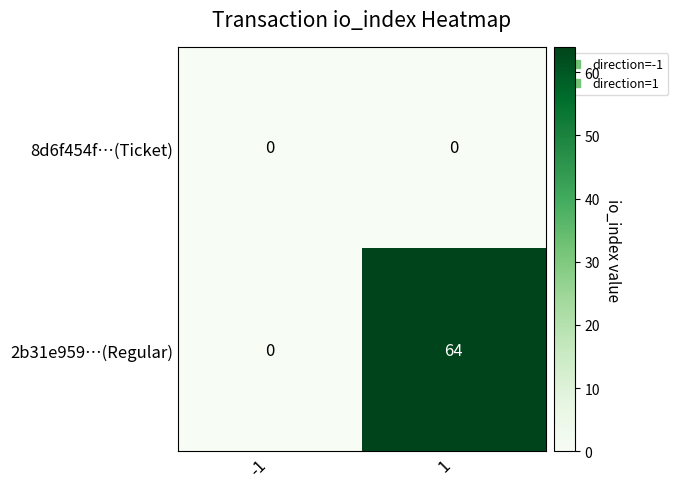

How many categories are shown in the chart?

2